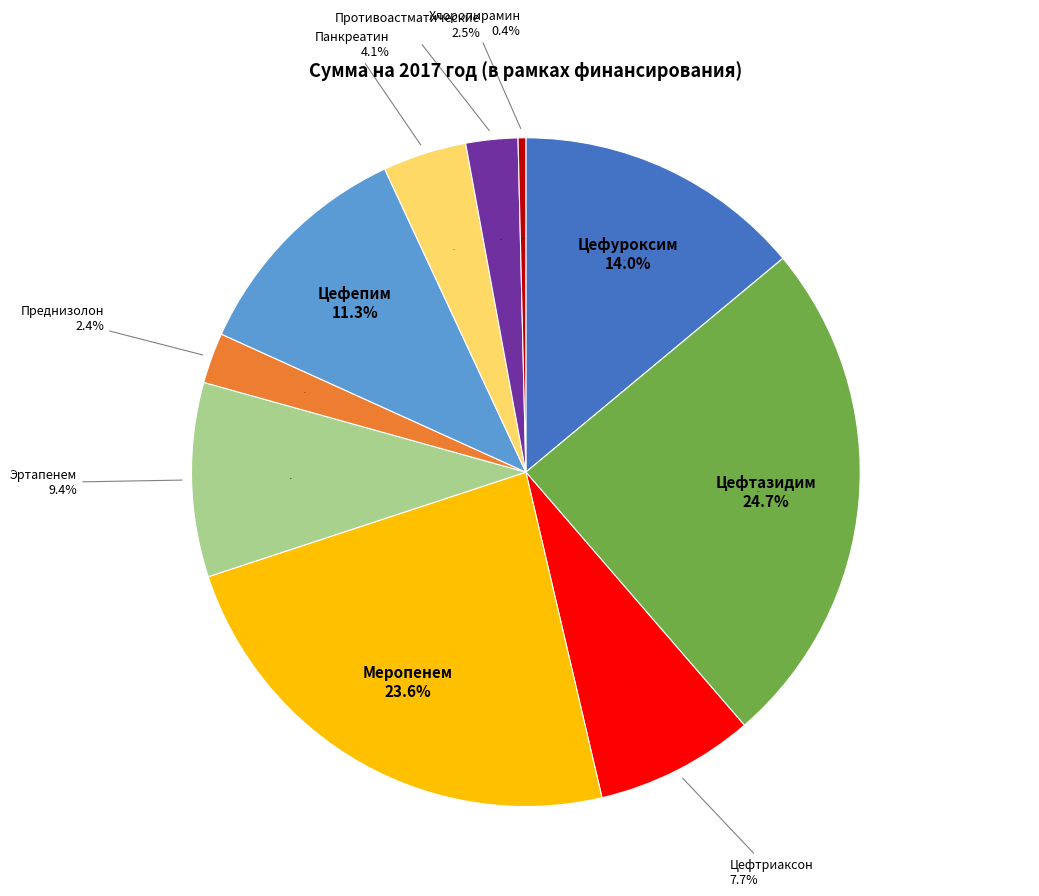

To the nearest percent, what is the difference between the largest and smallest slice percentages?

24%